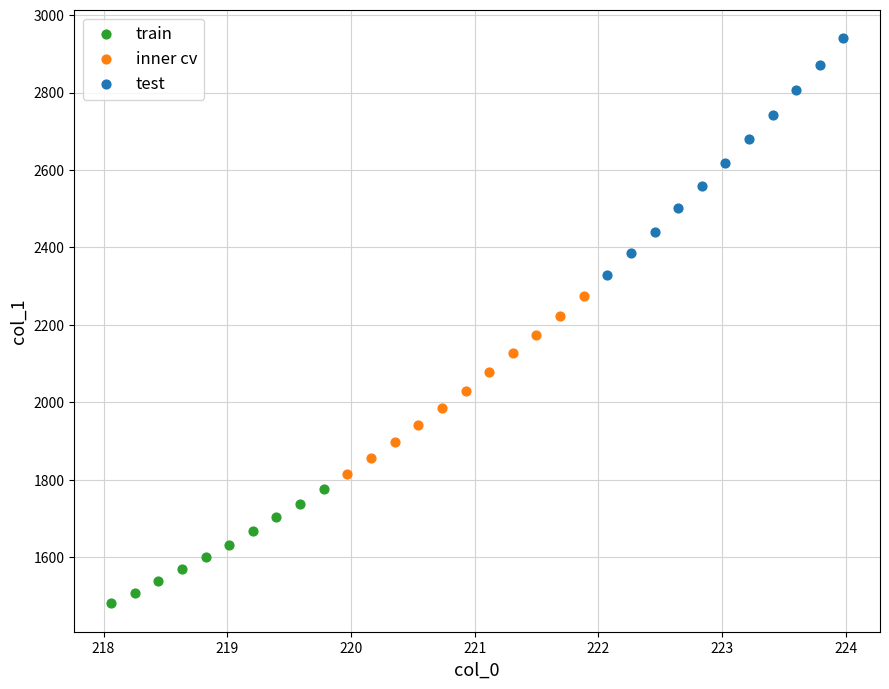

Which series has the largest Y range (max minus min)?

test